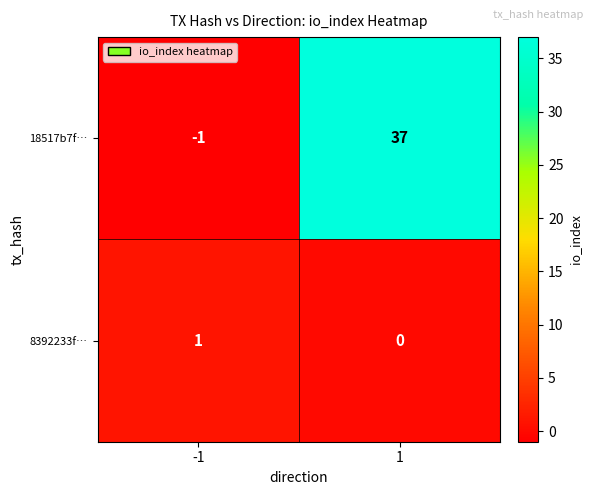

List the series in order of their peak value, highest first.

18517b7f…, 8392233f…